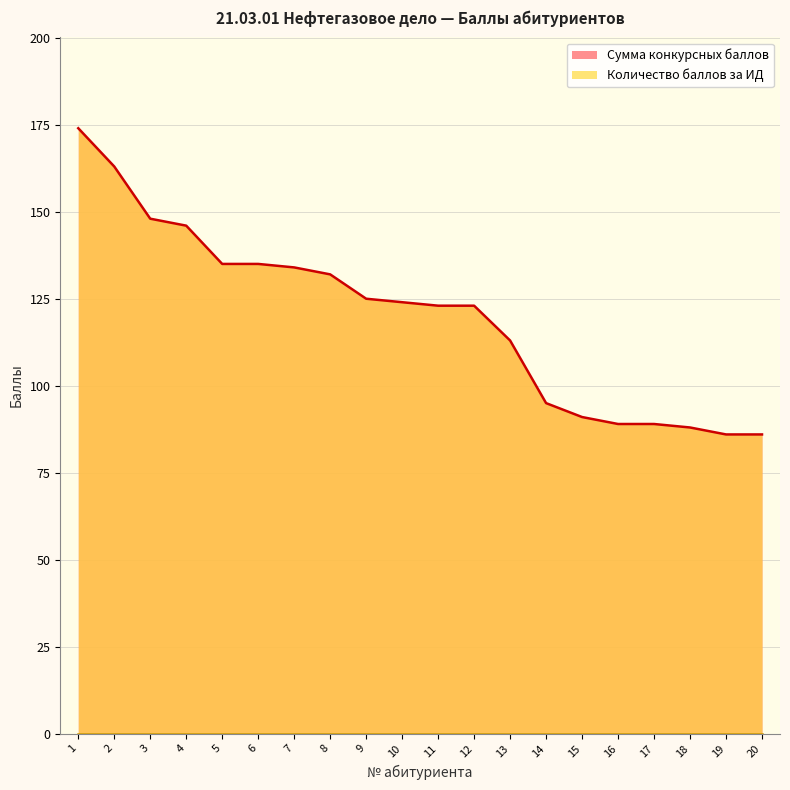

Which label corresponds to the smallest value in the chart?

19